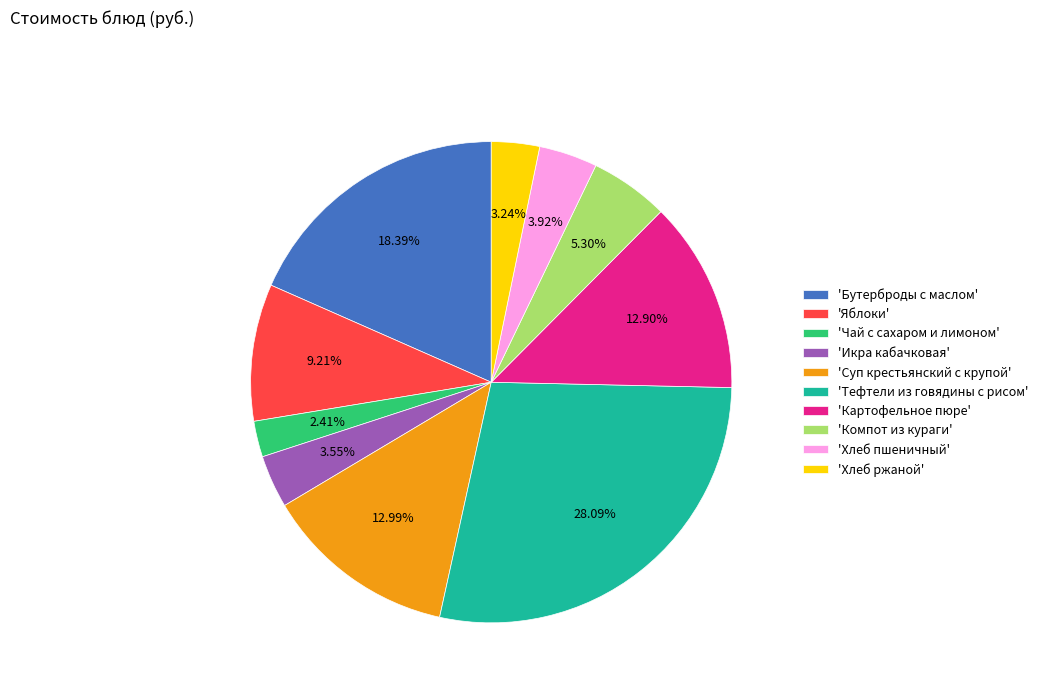

Count the number of slices in the pie.

10